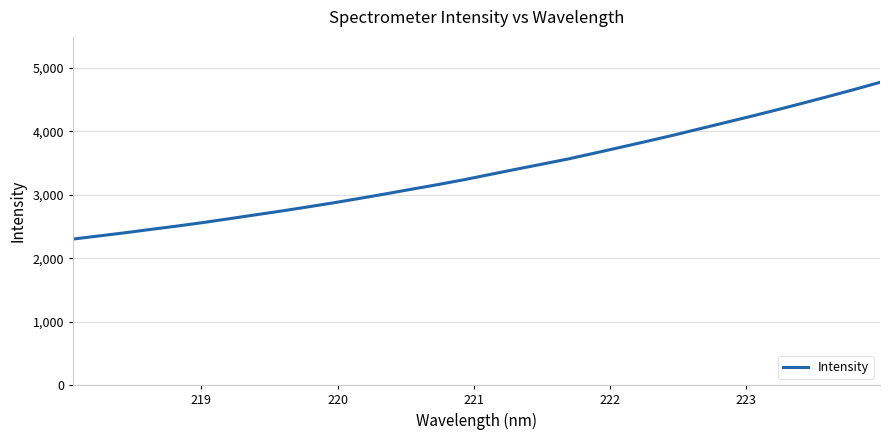

Is this an area chart (filled region under the line)?

No